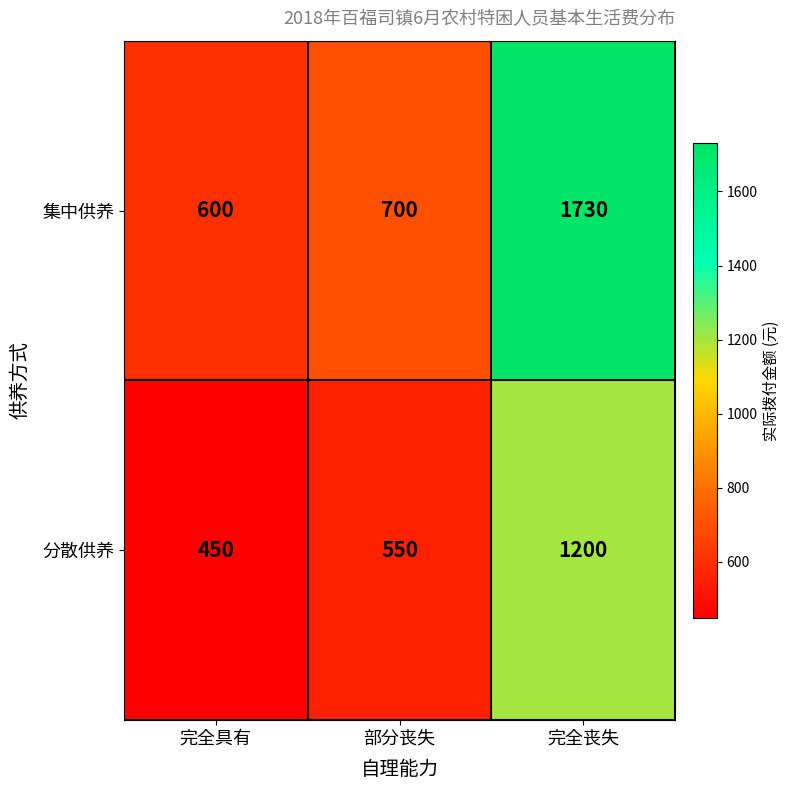

At how many categories does at least one series exceed 1160?

1